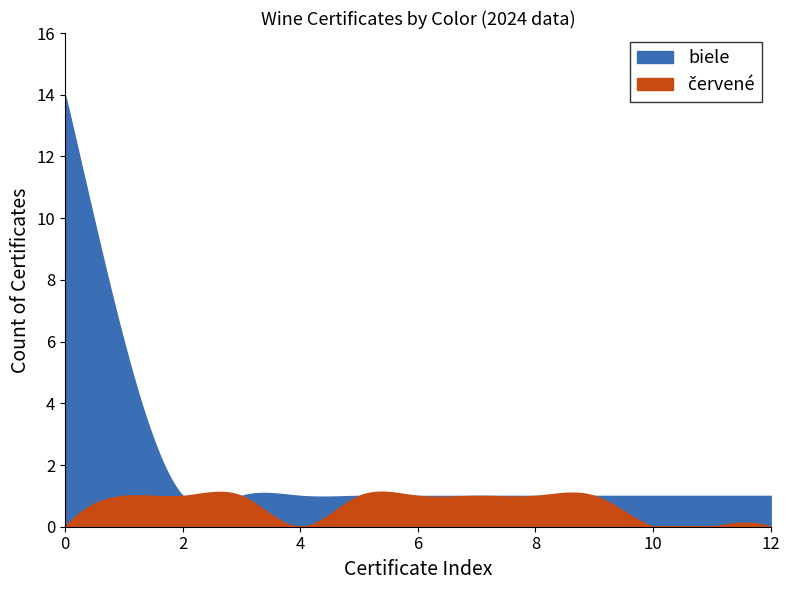

How many lines are shown in the chart?

2